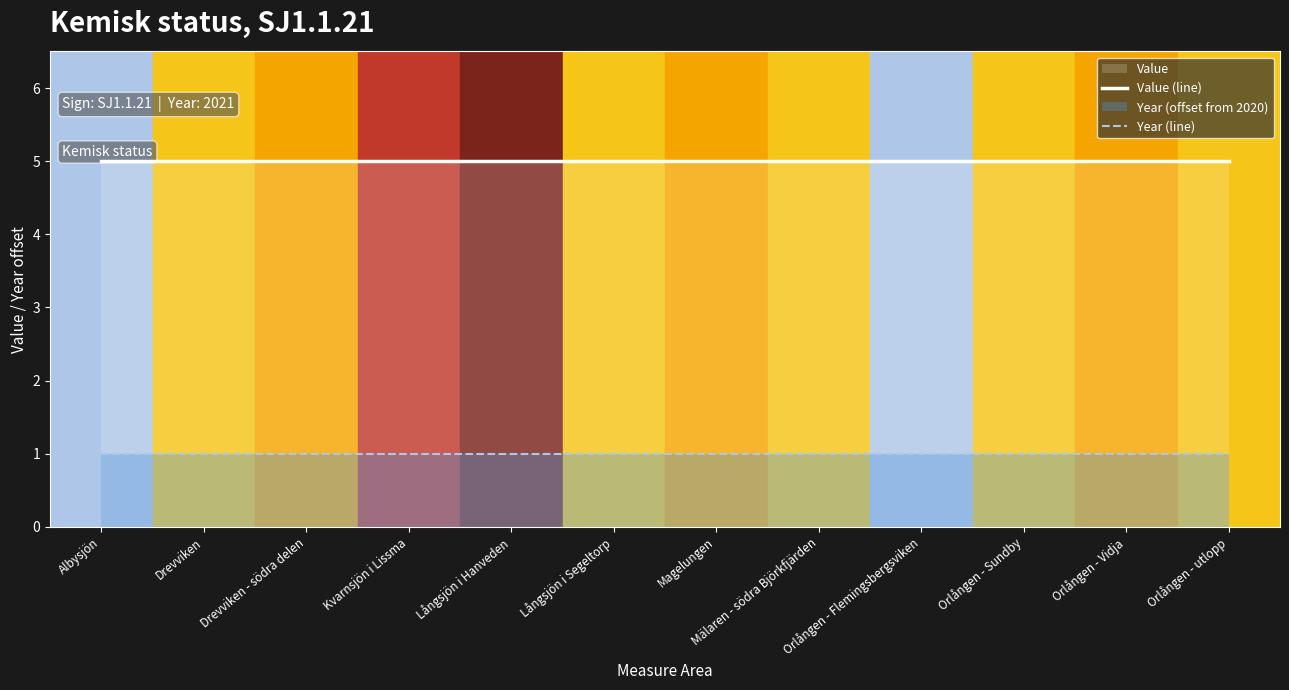

Rank the series at Drevviken from highest to lowest value.

Value (line), Year (line)